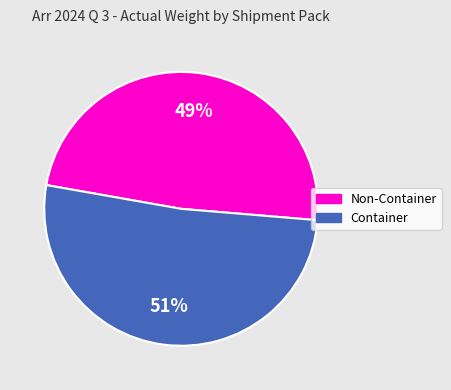

Is Non-Container the majority of the pie?

No